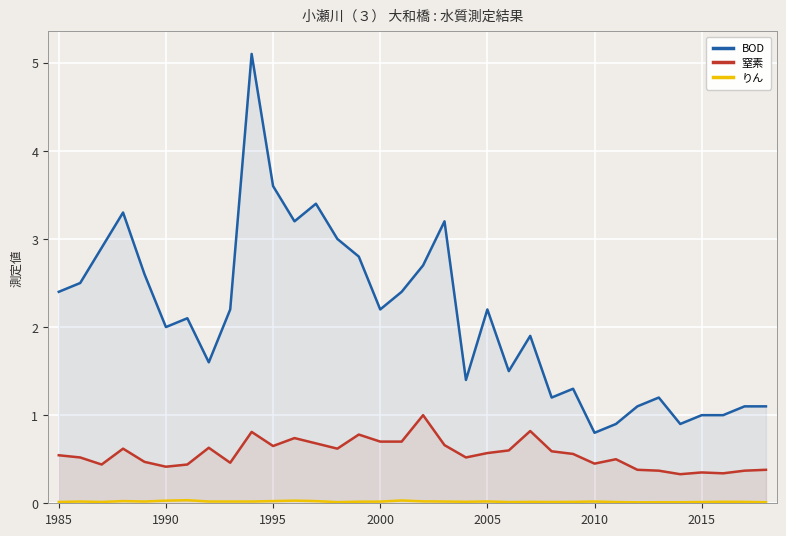

Which series has the largest range (max minus min)?

BOD